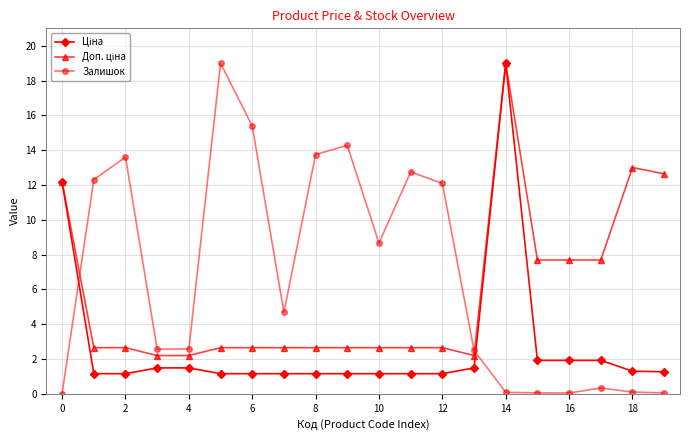

Which series has the widest spread of values?

Залишок